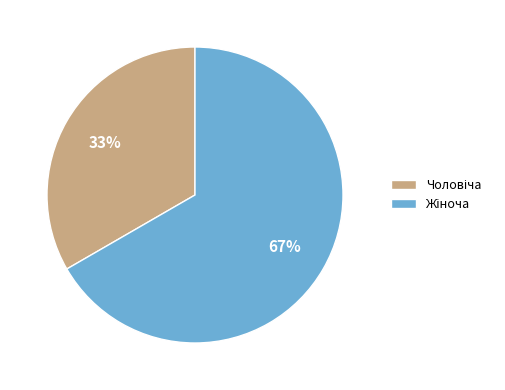

To the nearest percent, what is the average slice percentage?

50%